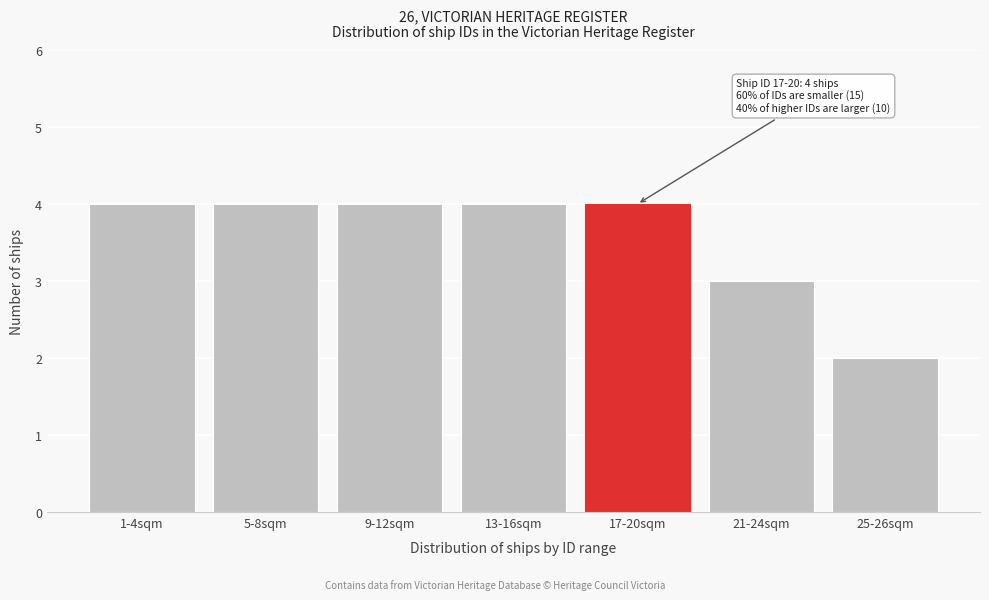

Reading left to right, extract all data points from this chart.

4	4	4	4	4	3	2